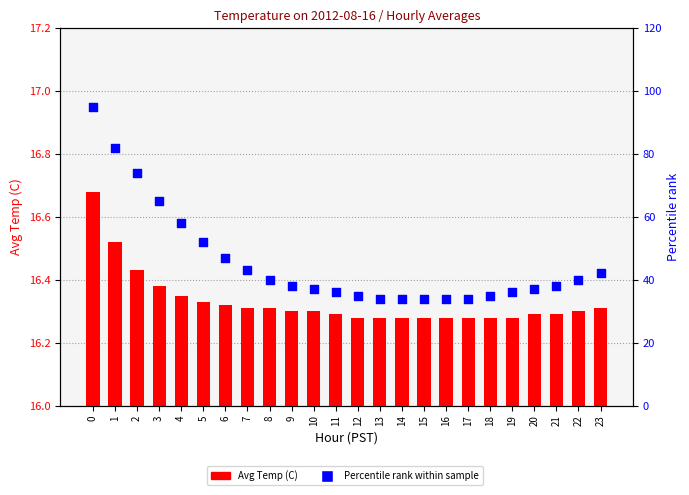

Which series contains the lowest Y value?

Avg Temp (C)